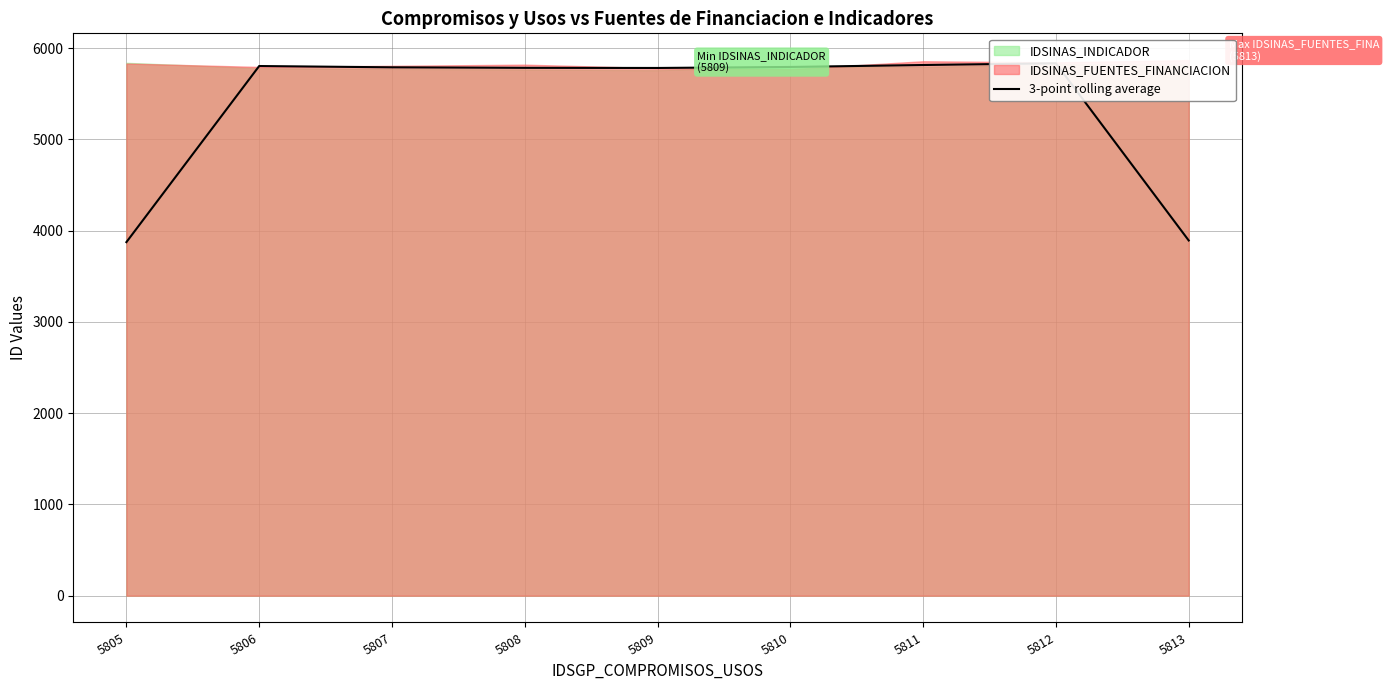

Which label corresponds to the largest value in the chart?

5812